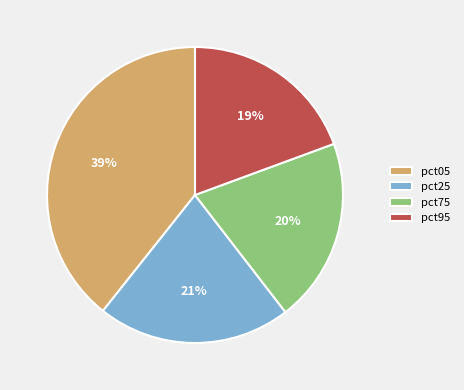

Count the number of slices in the pie.

4